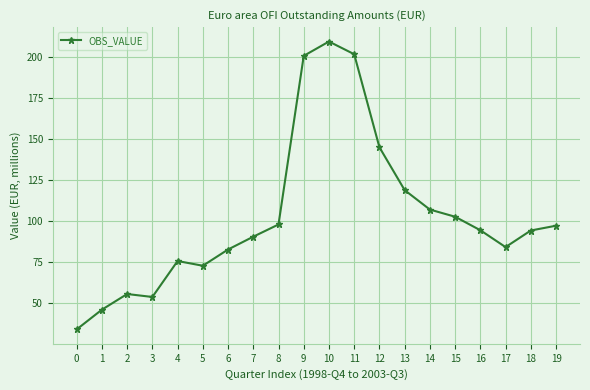

How many data points are less than 94?

9